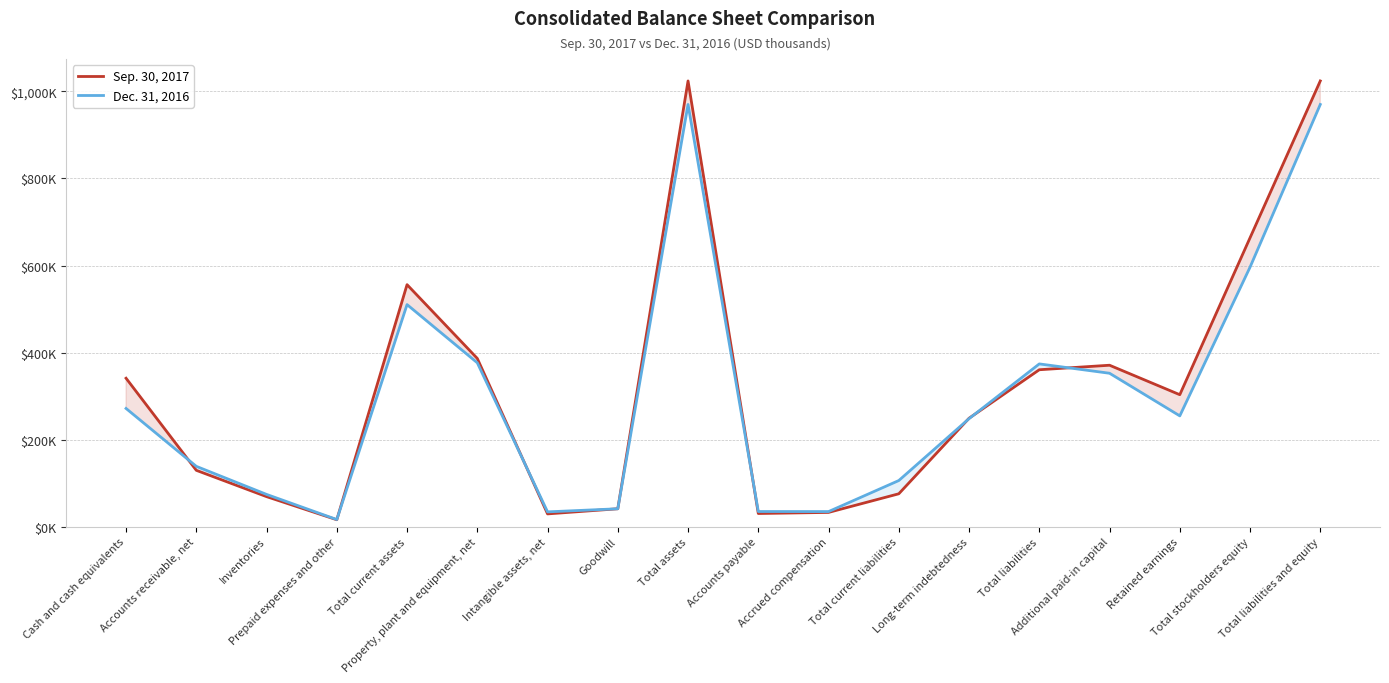

How many interior local peaks does the Sep. 30, 2017 series have?

3